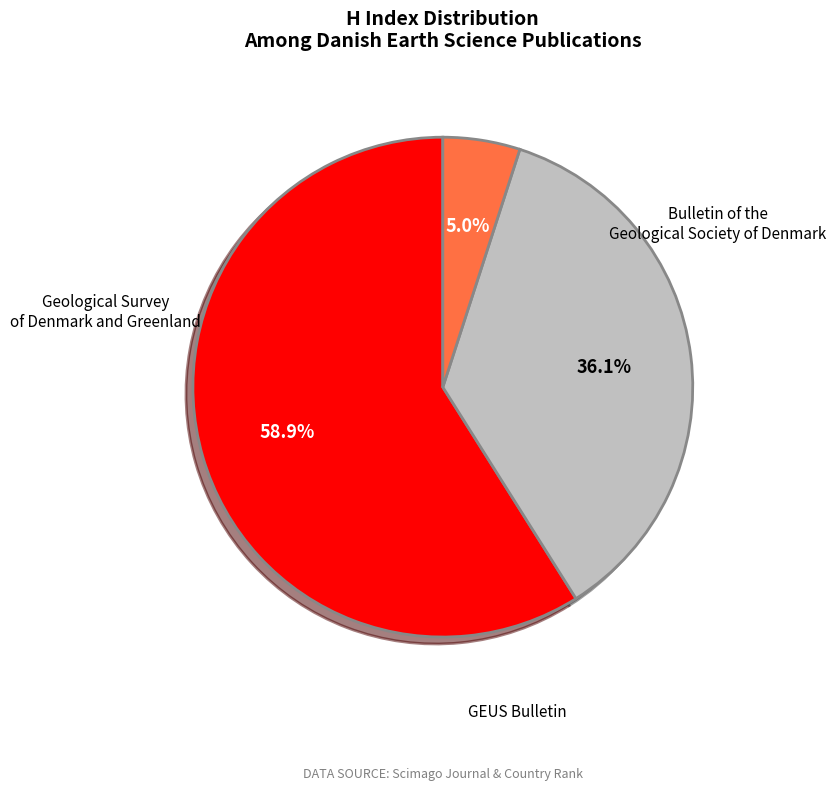

Which category accounts for the majority?

Geological Survey of Denmark and Greenland